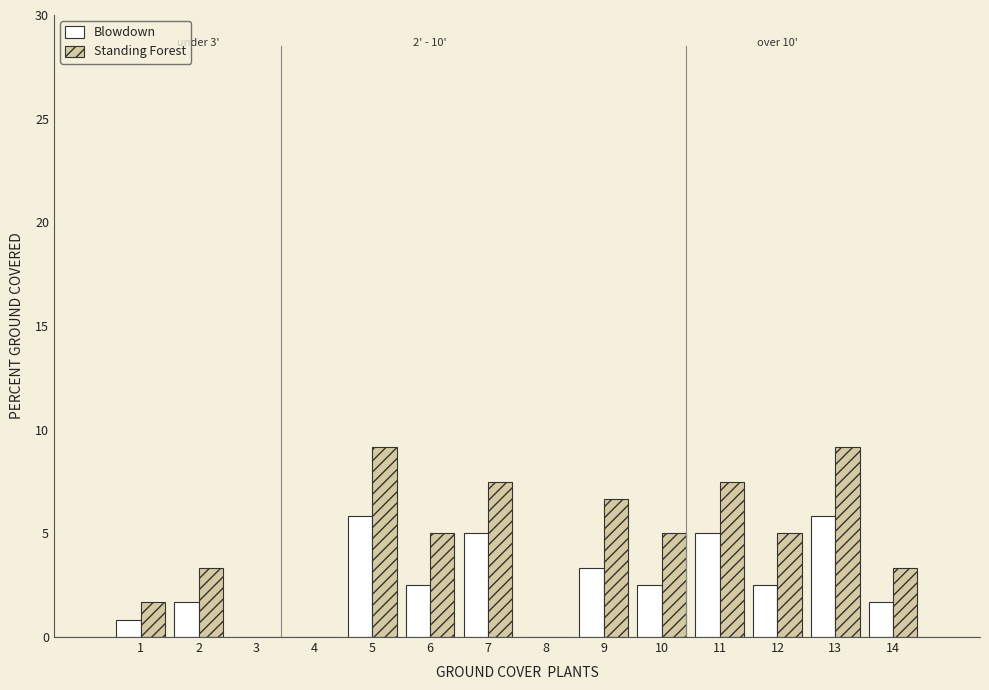

Reading right to left, what are all the values shown in this chart?

Blowdown: 14=1.7	13=5.8	12=2.5	11=5.0	10=2.5	9=3.3	8=0.0	7=5.0	6=2.5	5=5.8	4=0.0	3=0.0	2=1.7	1=0.8
Standing Forest: 14=3.3	13=9.2	12=5.0	11=7.5	10=5.0	9=6.7	8=0.0	7=7.5	6=5.0	5=9.2	4=0.0	3=0.0	2=3.3	1=1.7